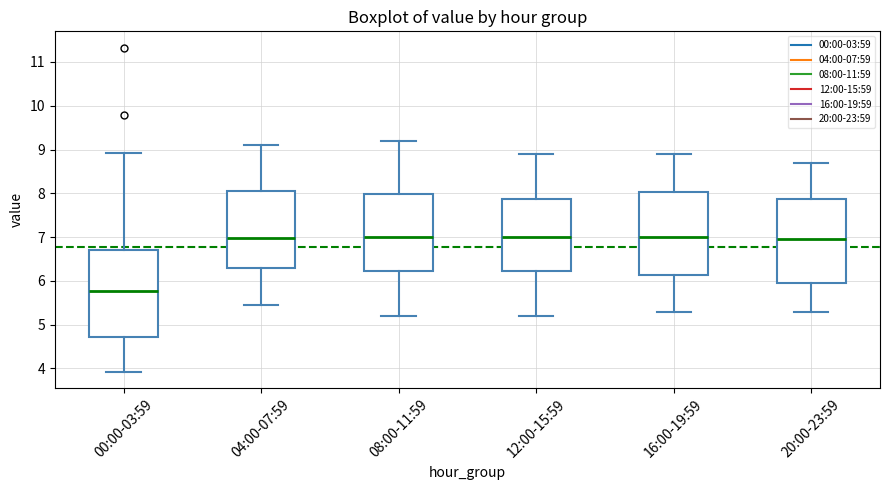

Where does the median line of the box for 16:00-19:59 sit on the y-axis? The values are not printed on the chart, so give them approximately, as read against the axis.

7.0